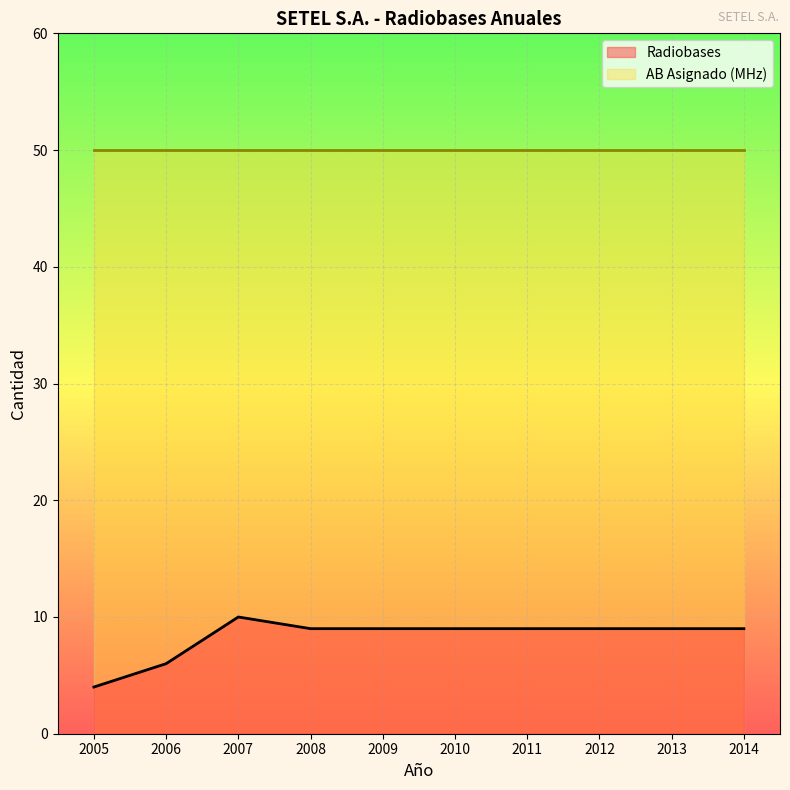

What is the ratio of the value at 2006 to the value at 2010?

0.7